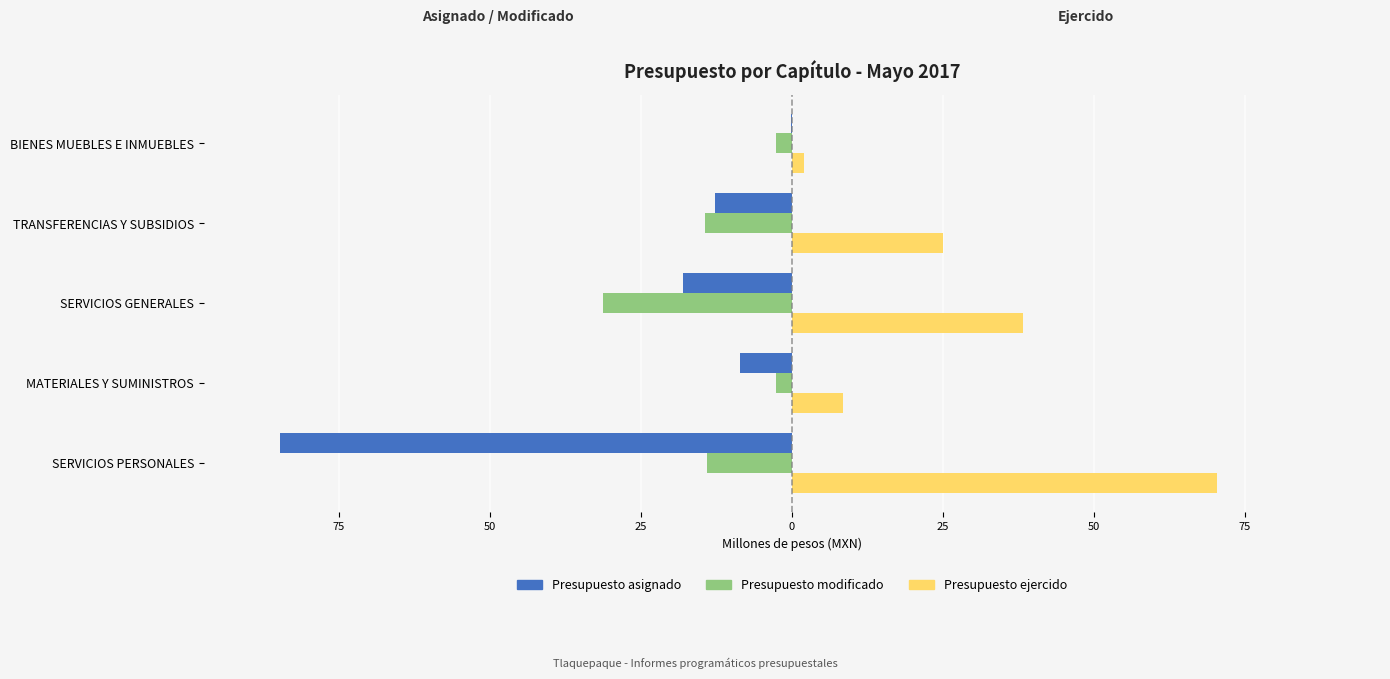

What is the maximum value shown in the chart?

70.4